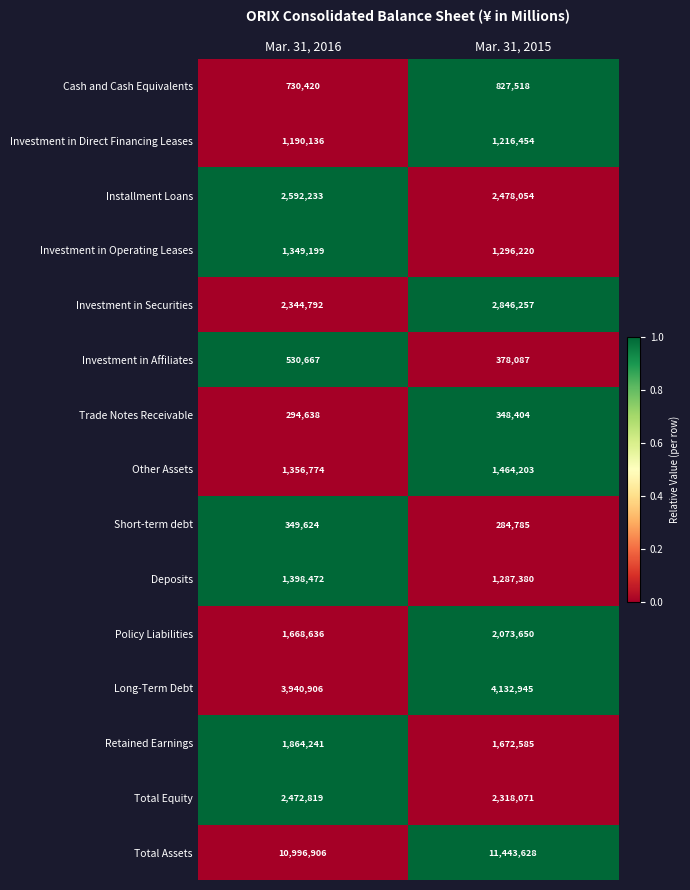

The Investment in Securities series shows 2344792 at Mar. 31, 2016. True or false?

True